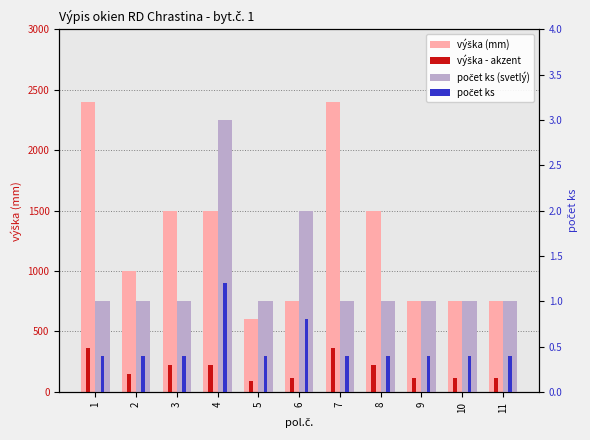

Reading left to right, what are all the values shown in this chart?

výška (mm): 1=2400.0	2=1000.0	3=1500.0	4=1500.0	5=600.0	6=750.0	7=2400.0	8=1500.0	9=750.0	10=750.0	11=750.0
výška - akzent: 1=360.0	2=150.0	3=225.0	4=225.0	5=90.0	6=112.5	7=360.0	8=225.0	9=112.5	10=112.5	11=112.5
počet ks (svetlý): 1=1.0	2=1.0	3=1.0	4=3.0	5=1.0	6=2.0	7=1.0	8=1.0	9=1.0	10=1.0	11=1.0
počet ks: 1=0.4	2=0.4	3=0.4	4=1.2	5=0.4	6=0.8	7=0.4	8=0.4	9=0.4	10=0.4	11=0.4